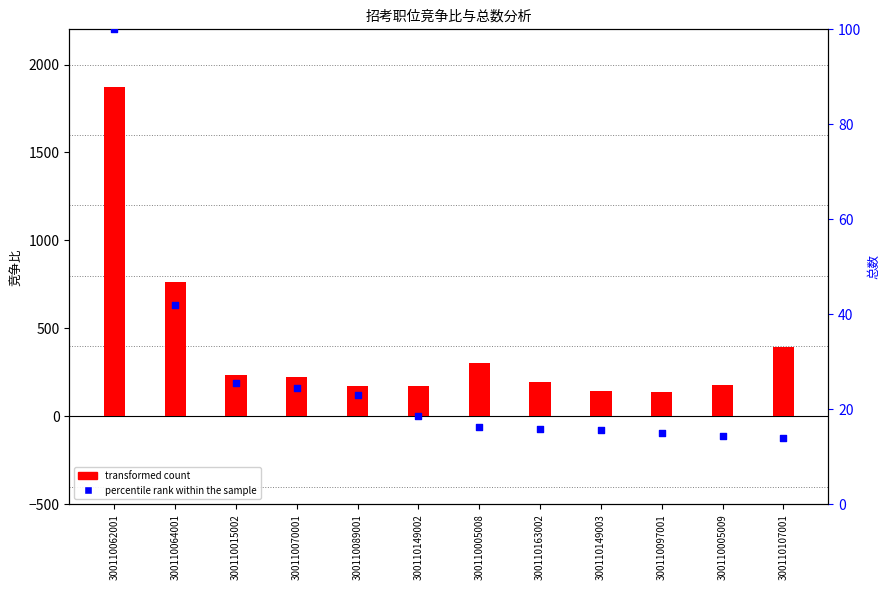

Is the value of percentile rank within the sample at 300110149003 greater than the value of transformed count at 300110062001?

No